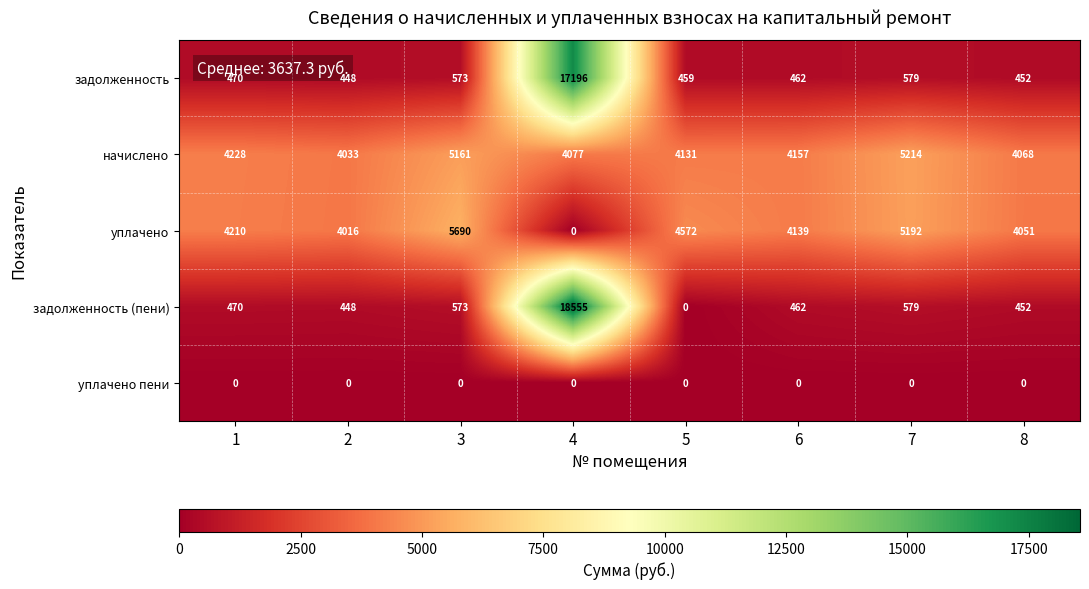

At which category is the sum across all series the highest?

4